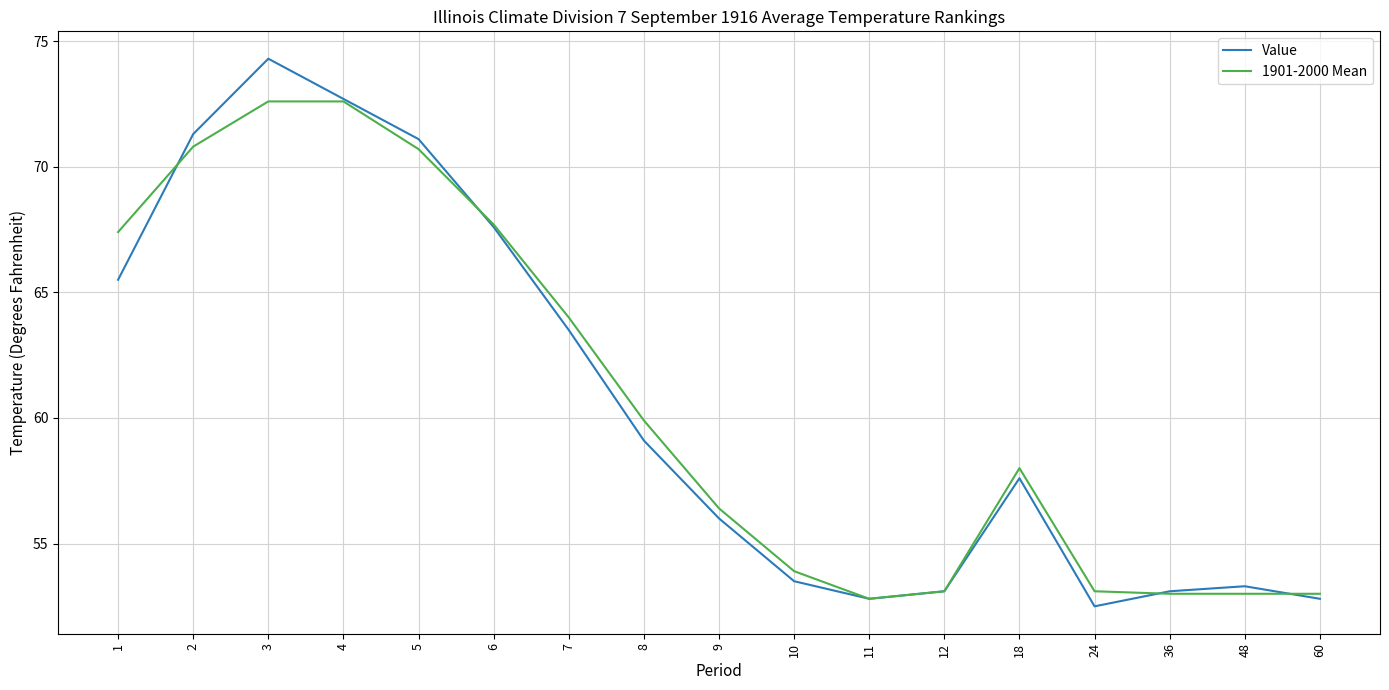

At which label does Value first exceed 57?

1